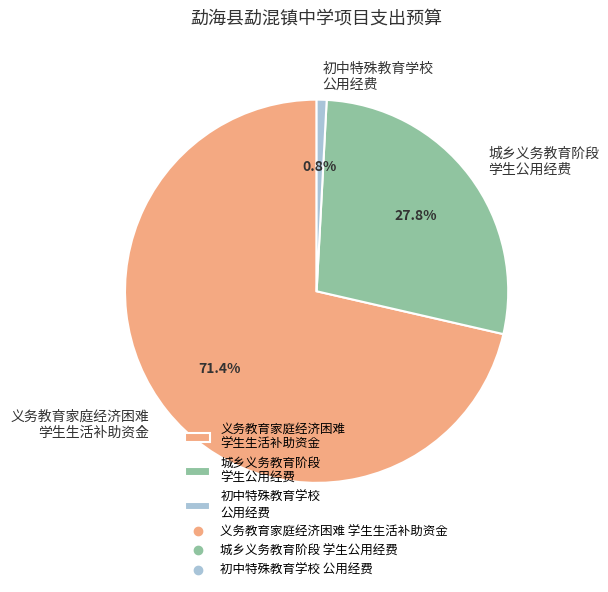

What is the majority slice?

义务教育家庭经济困难 学生生活补助资金